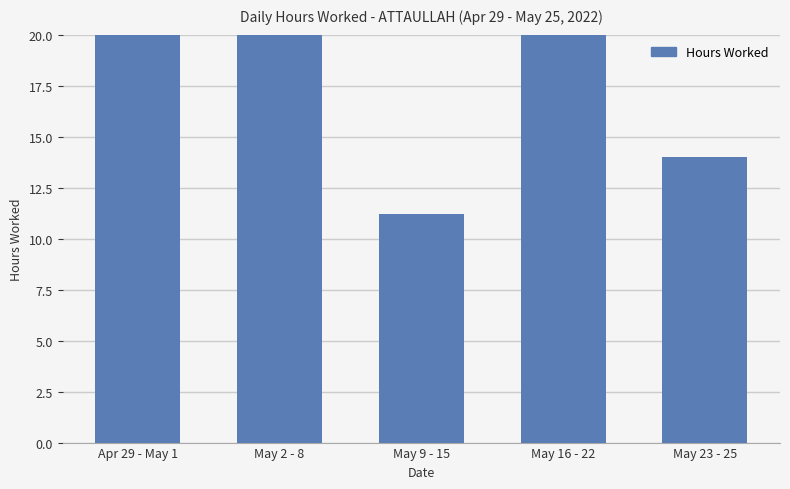

Where does the data first go above 22?

Apr 29 - May 1